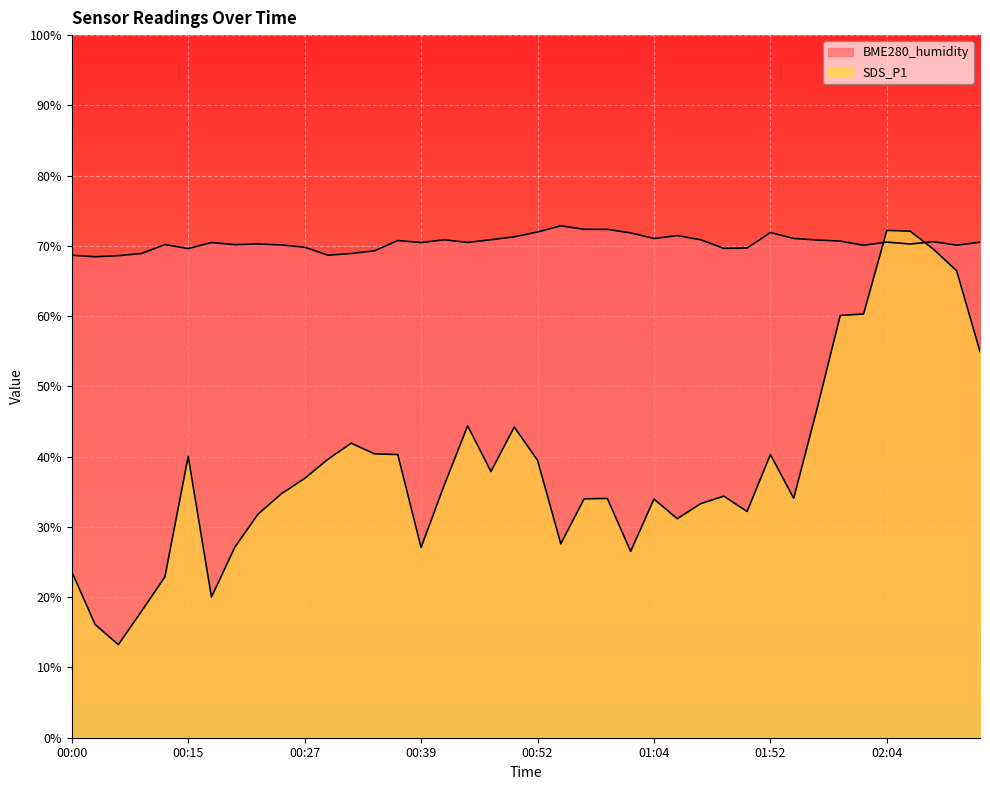

How many lines are shown in the chart?

2